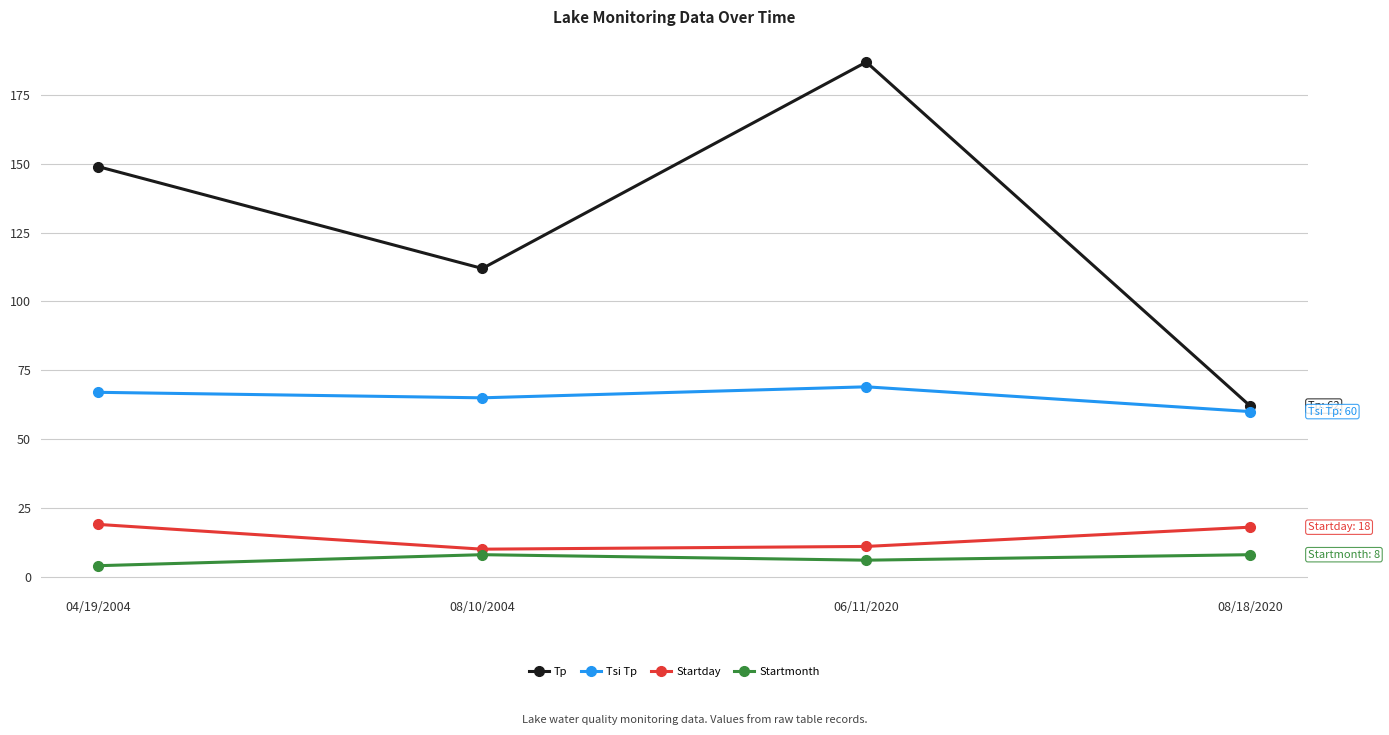

Is the value of Startday at 08/10/2004 greater than the value of Tp at 08/10/2004?

No